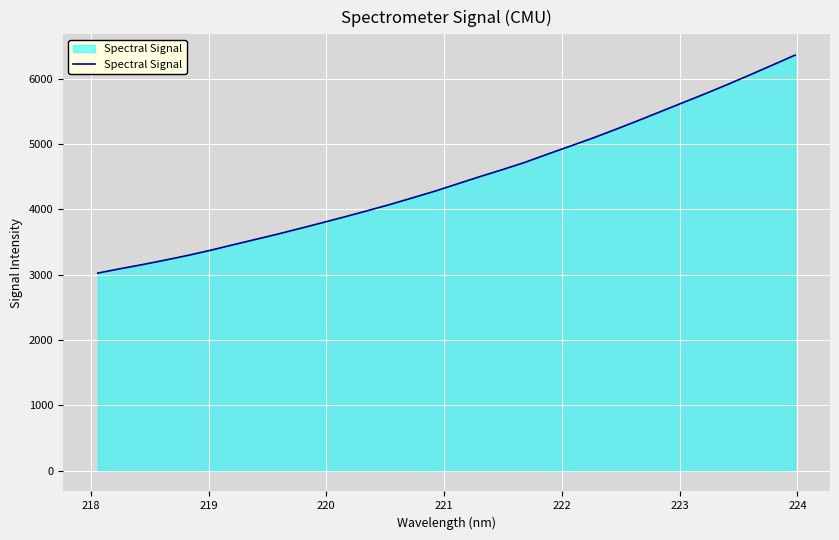

What is the average value?

4463.1